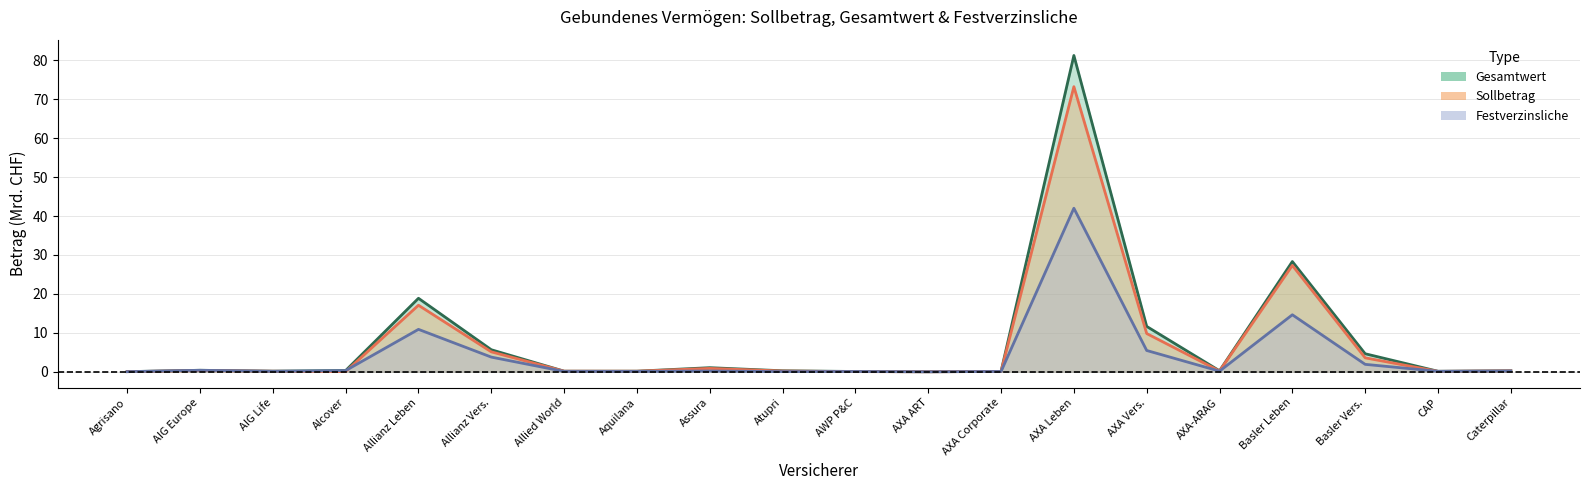

At Allianz Leben, list the series in order from largest to smallest.

Gesamtwert, Sollbetrag, Festverzinsliche